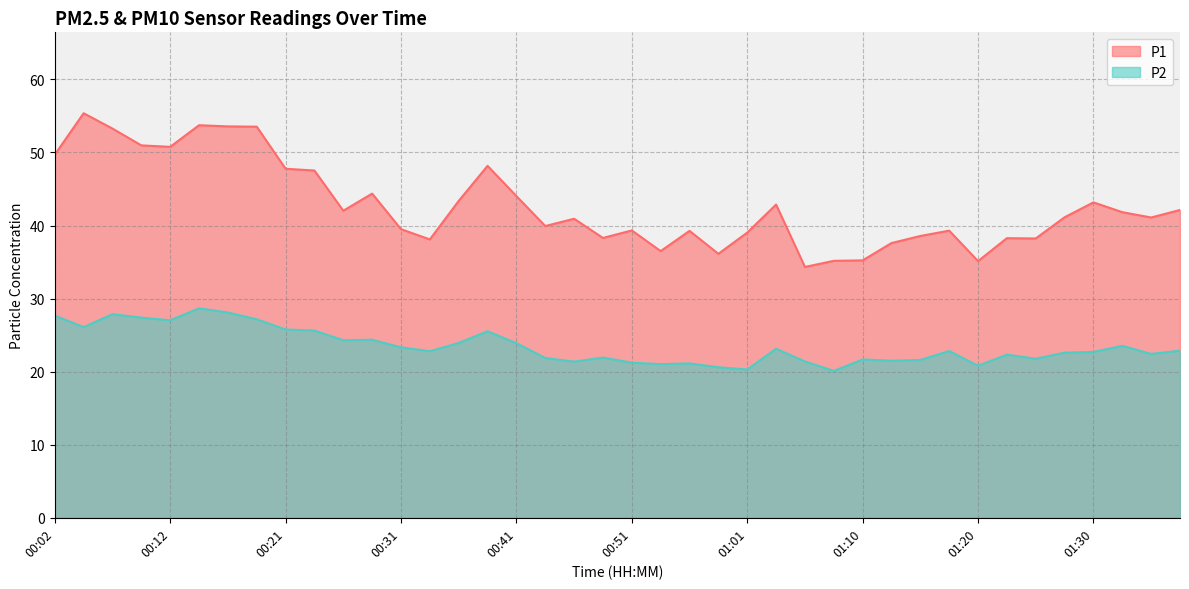

Reading left to right, extract all data points from this chart.

P1: 00:02=49.7	00:04=55.4	00:07=53.3	00:09=51.0	00:12=50.8	00:14=53.7	00:16=53.6	00:19=53.5	00:21=47.8	00:24=47.5	00:26=42.0	00:29=44.4	00:31=39.5	00:34=38.1	00:36=43.4	00:39=48.2	00:41=44.0	00:43=39.9	00:46=40.9	00:48=38.3	00:51=39.3	00:53=36.5	00:56=39.3	00:58=36.1	01:01=39.0	01:03=42.9	01:06=34.3	01:08=35.2	01:10=35.2	01:13=37.6	01:15=38.6	01:18=39.3	01:20=35.1	01:23=38.3	01:25=38.2	01:28=41.1	01:30=43.2	01:33=41.8	01:35=41.1	01:37=42.1
P2: 00:02=27.7	00:04=26.1	00:07=27.9	00:09=27.4	00:12=27.0	00:14=28.7	00:16=28.1	00:19=27.2	00:21=25.8	00:24=25.6	00:26=24.3	00:29=24.4	00:31=23.3	00:34=22.8	00:36=23.9	00:39=25.5	00:41=23.9	00:43=21.9	00:46=21.4	00:48=21.9	00:51=21.2	00:53=21.0	00:56=21.1	00:58=20.6	01:01=20.3	01:03=23.1	01:06=21.4	01:08=20.1	01:10=21.7	01:13=21.5	01:15=21.6	01:18=22.8	01:20=20.8	01:23=22.3	01:25=21.8	01:28=22.6	01:30=22.7	01:33=23.5	01:35=22.4	01:37=22.9